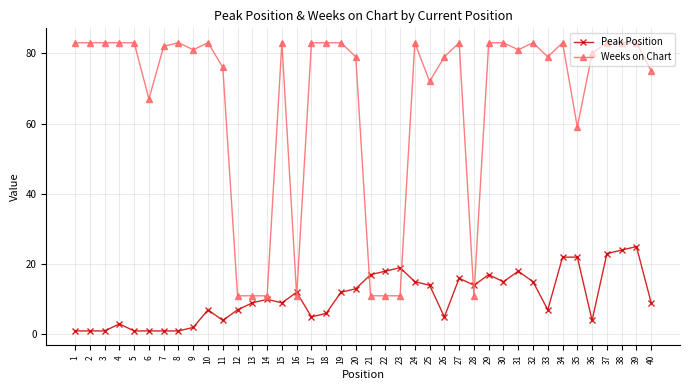

How many data points in Weeks on Chart are less than 83?

20